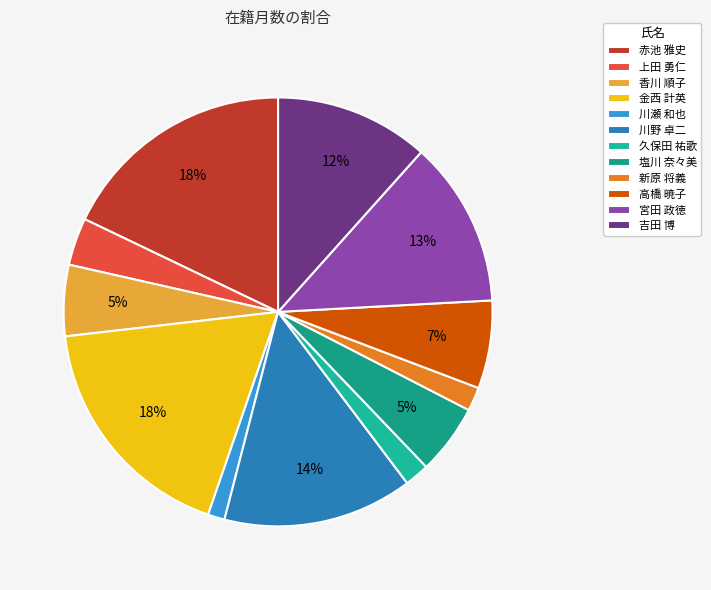

How many segments does this pie chart have?

12